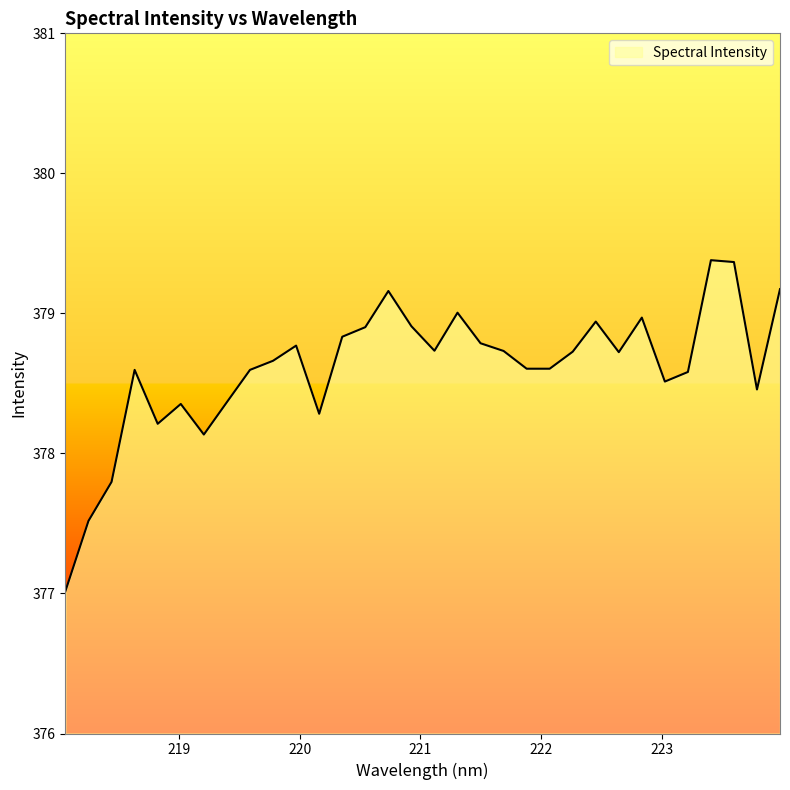

What is the minimum value shown in the chart?

377.0